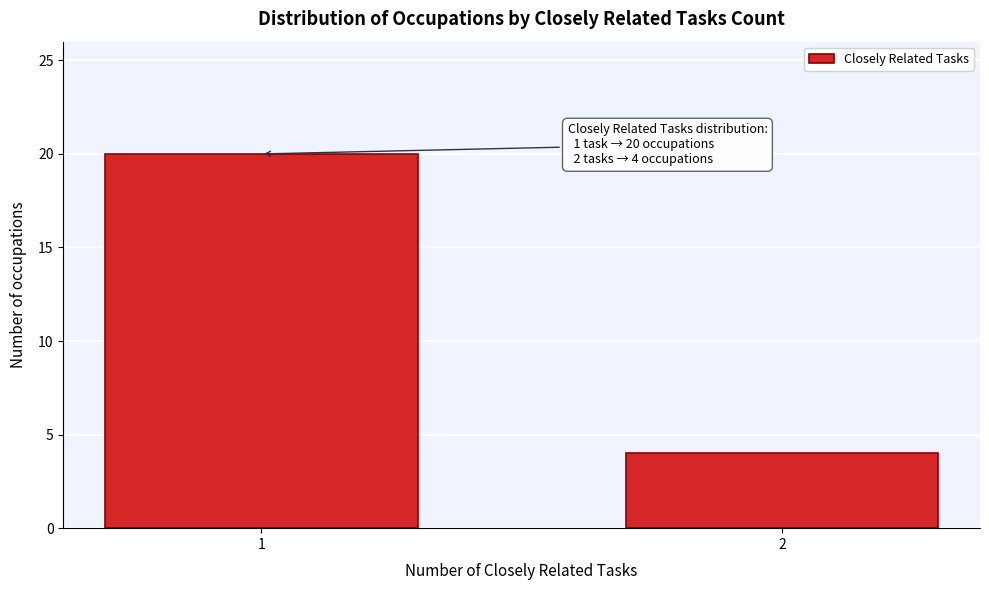

Reading left to right, transcribe all the data shown in this chart.

20	4